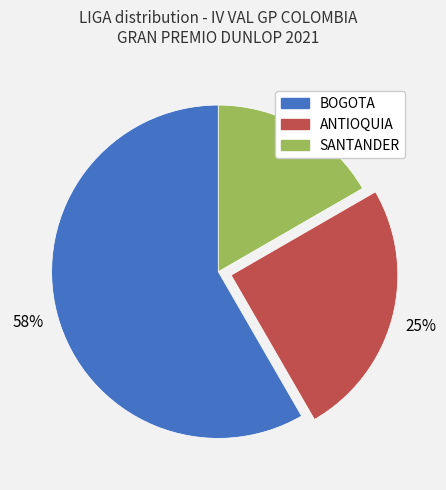

Between SANTANDER and ANTIOQUIA, which is larger?

ANTIOQUIA